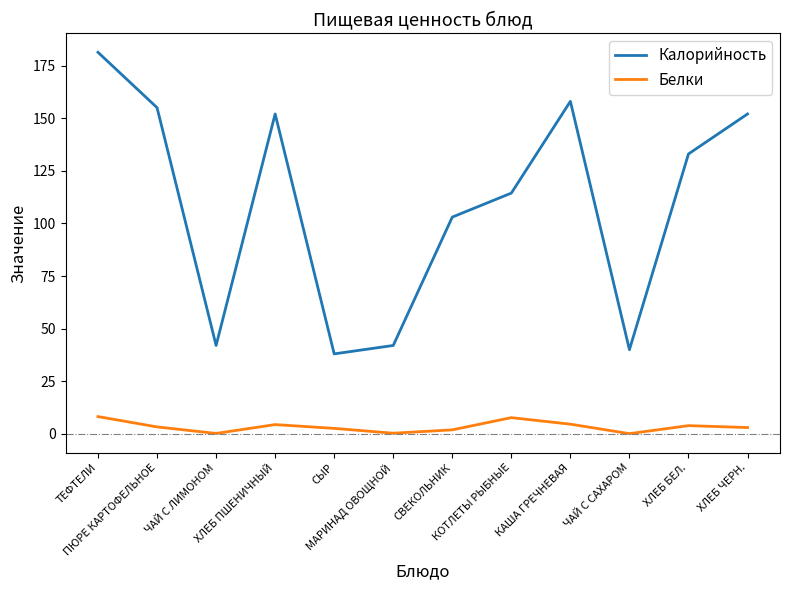

What is the difference between the maximum and minimum values in the Белки series?

8.1